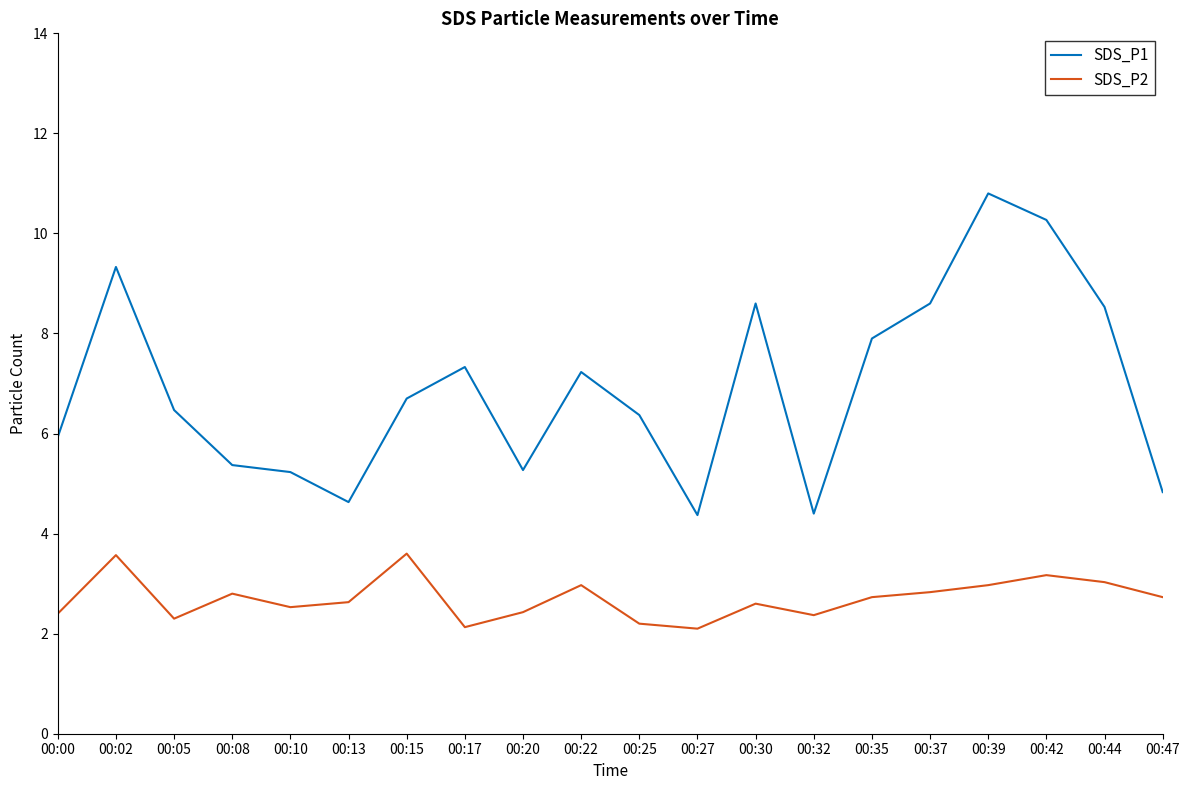

Count the number of data series in this chart.

2